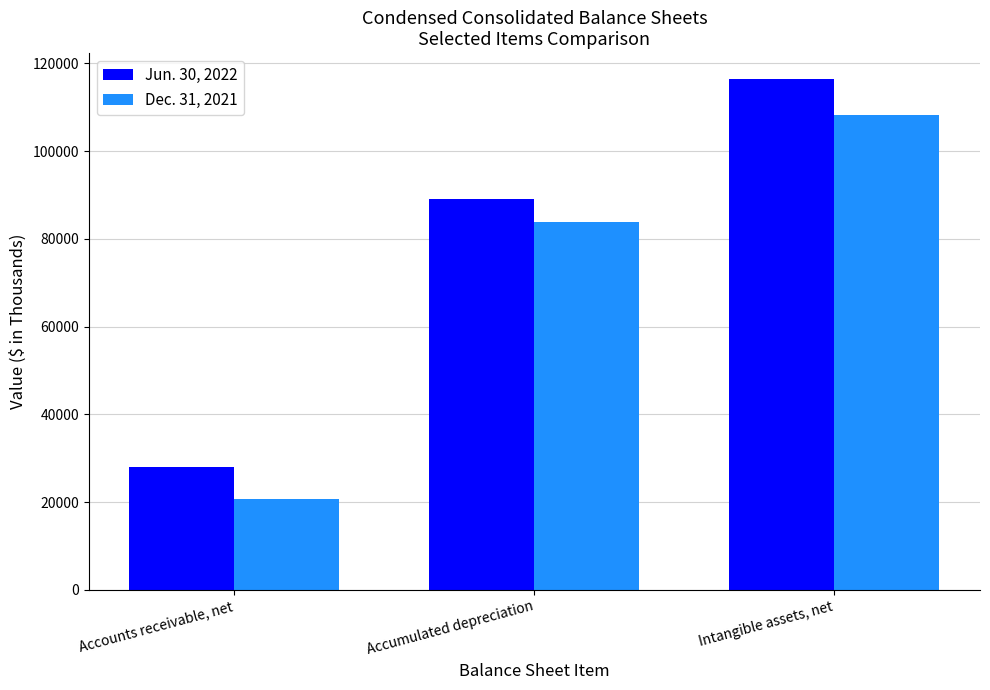

The value of Jun. 30, 2022 at Accumulated depreciation is 89009. True or false?

True